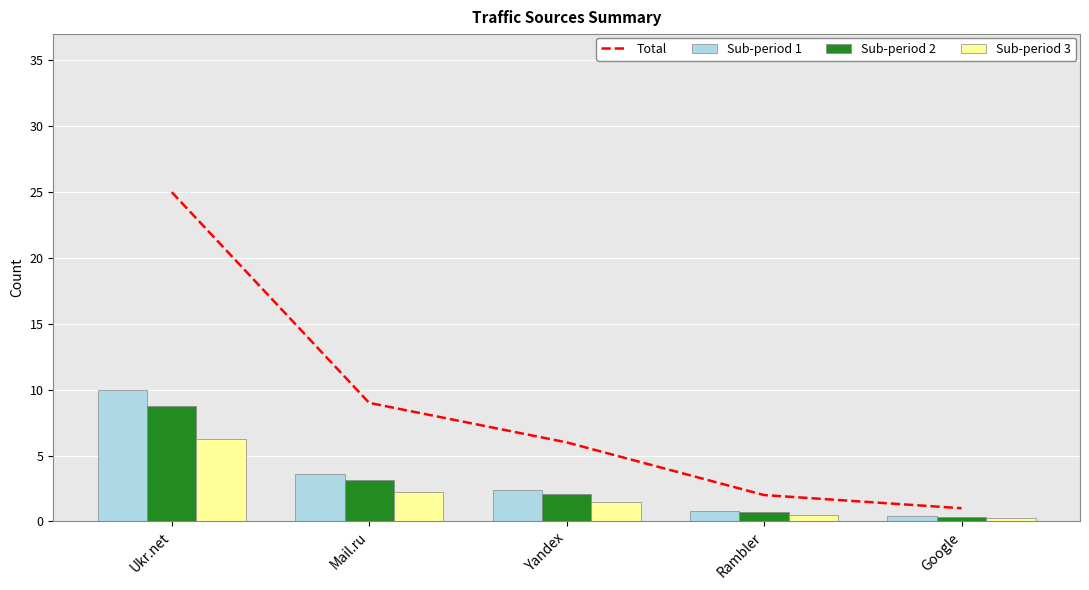

Reading left to right, what are all the values shown in this chart?

Total: Ukr.net=25.0	Mail.ru=9.0	Yandex=6.0	Rambler=2.0	Google=1.0
Sub-period 1: Ukr.net=10.0	Mail.ru=3.6	Yandex=2.4	Rambler=0.8	Google=0.4
Sub-period 2: Ukr.net=8.8	Mail.ru=3.1	Yandex=2.1	Rambler=0.7	Google=0.3
Sub-period 3: Ukr.net=6.2	Mail.ru=2.2	Yandex=1.5	Rambler=0.5	Google=0.2